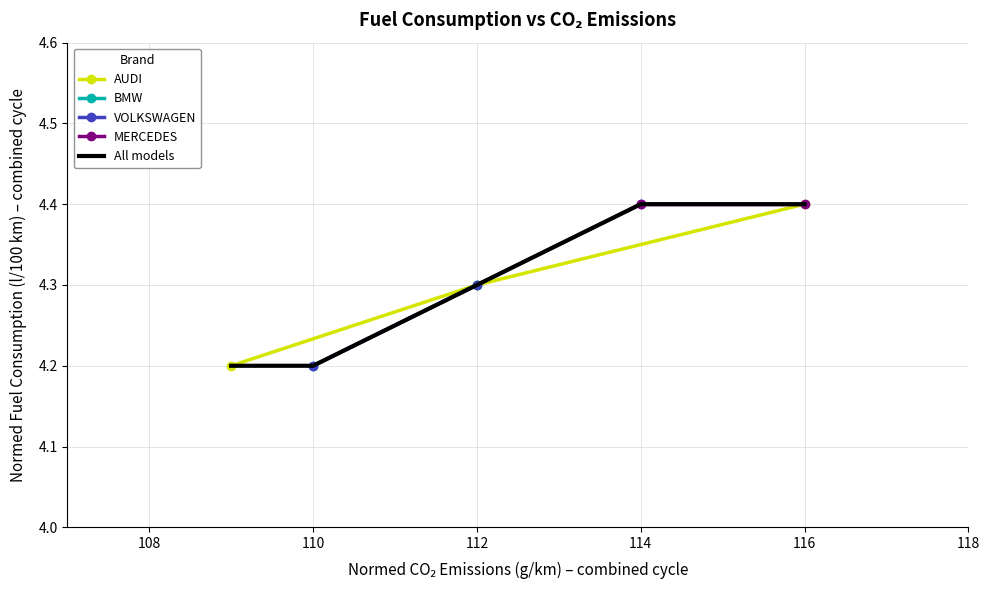

Which series has the widest spread of values?

AUDI